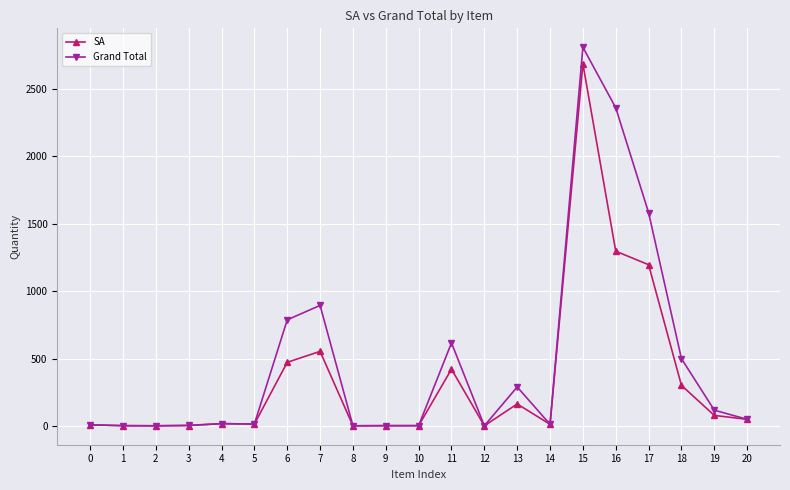

What is the value of the Grand Total point at the 19th from the left?

499